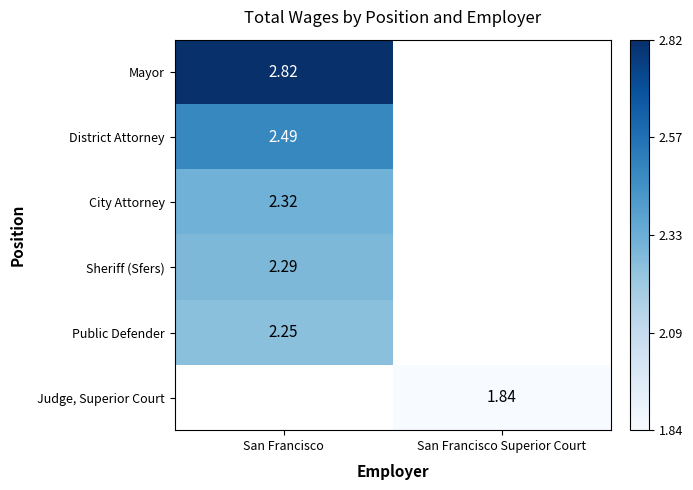

Rank the categories by Sheriff (Sfers) value from highest to lowest.

San Francisco, San Francisco Superior Court